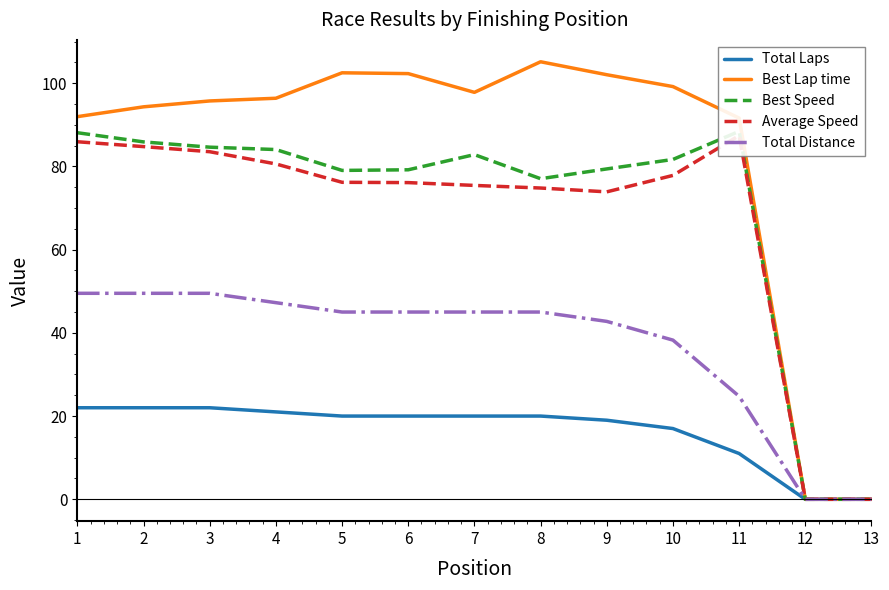

What is the difference between the maximum and minimum values in the Total Distance series?

49.5